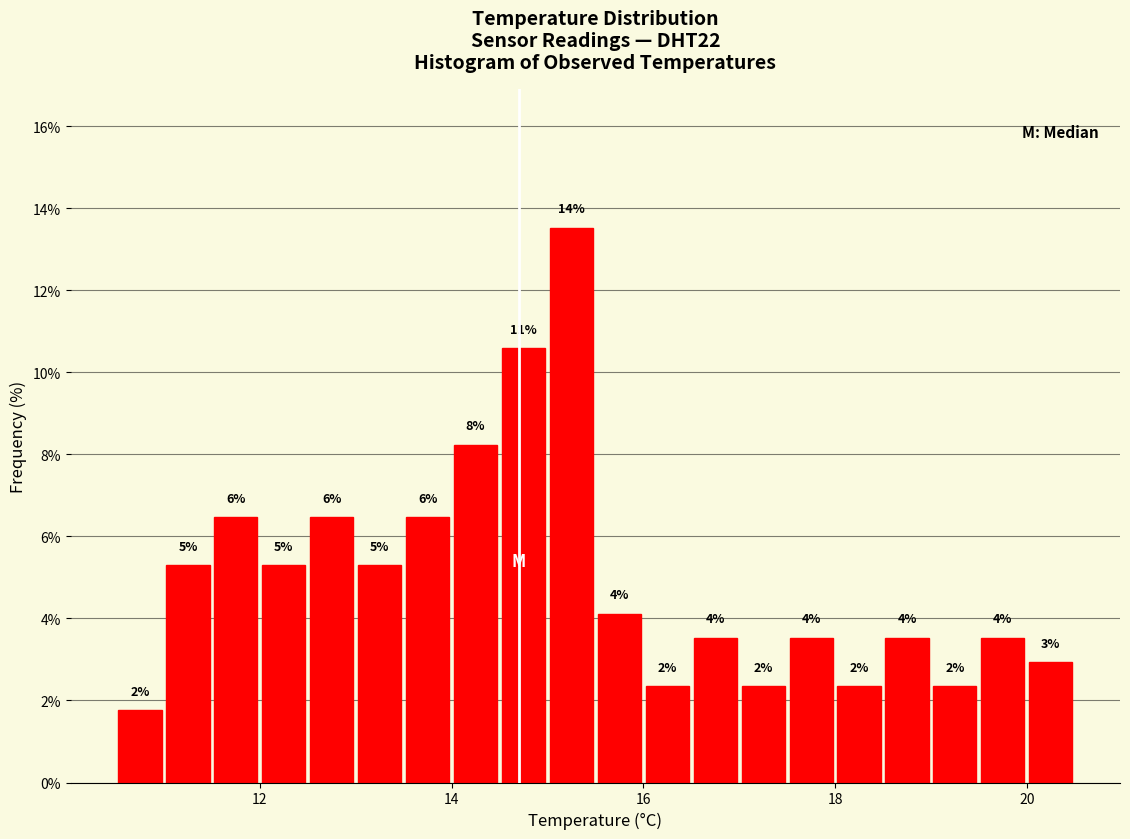

Around what value on the x-axis is the tallest bar? Give the approximate position of its centre, as read against the axis.

15.2